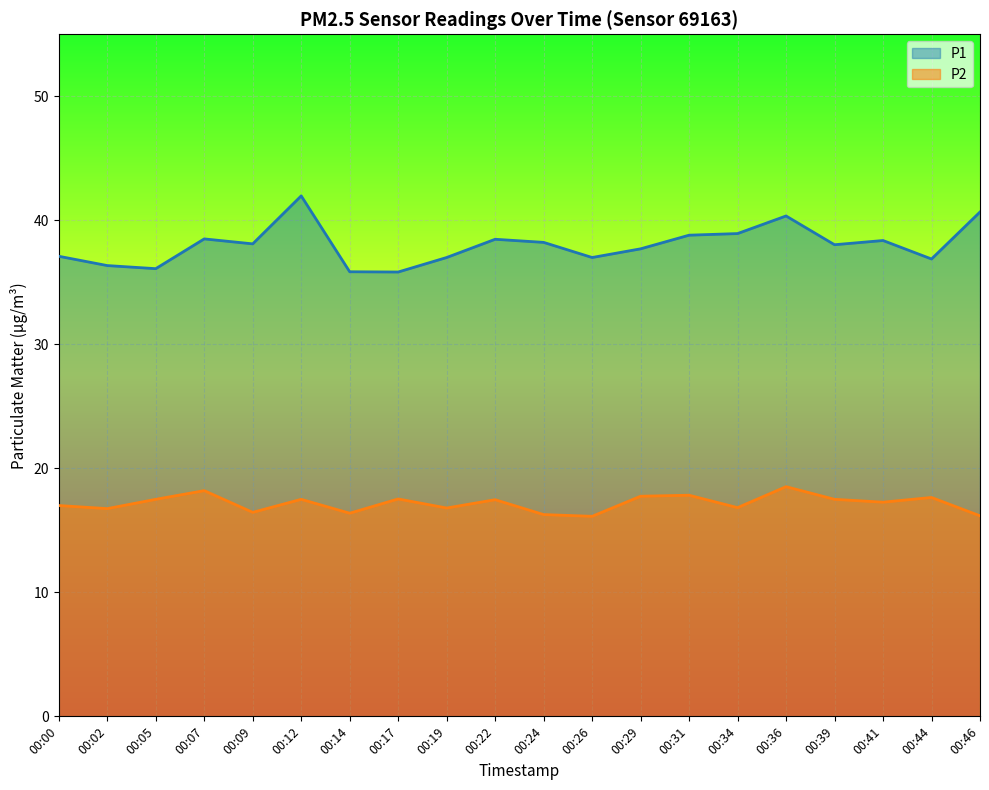

At which label is P2 closest to 17?

00:00